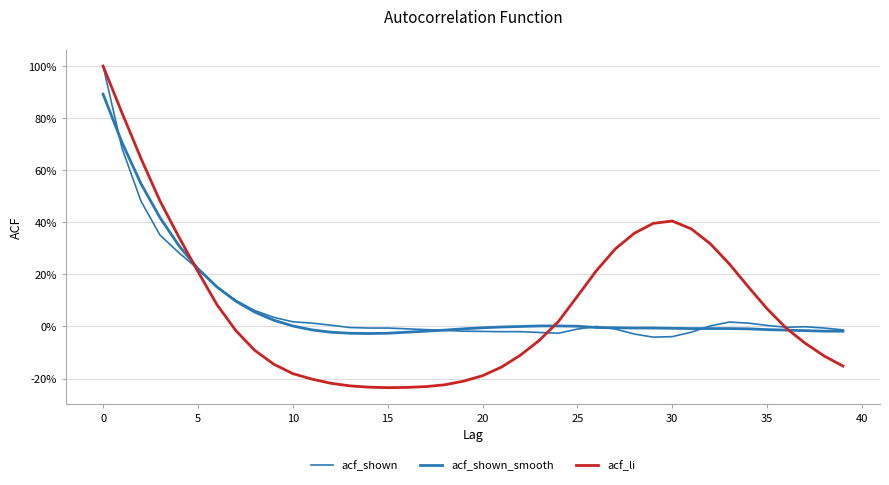

List the series in order of their peak value, lowest first.

acf_shown_smooth, acf_shown, acf_li